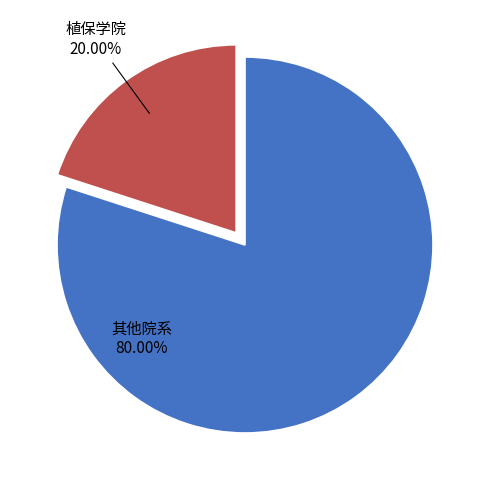

Between 其他院系 and 植保学院, which is larger?

其他院系